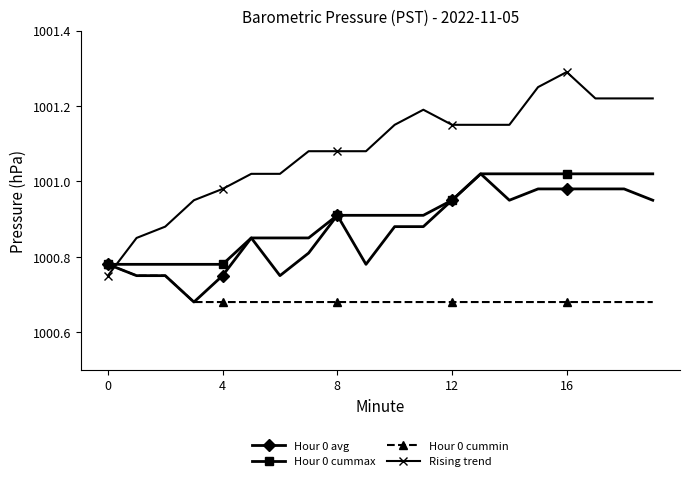

At how many categories does at least one series exceed 1000?

20